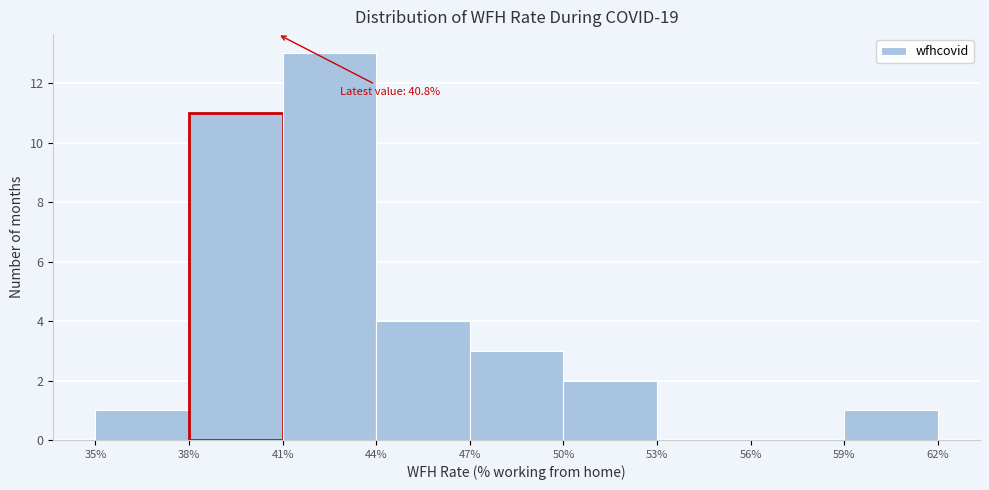

Which range on the x-axis has the tallest bar?

41% to 44%